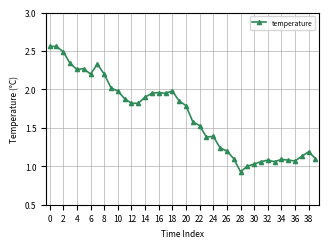

How many distinct data groups are displayed?

1